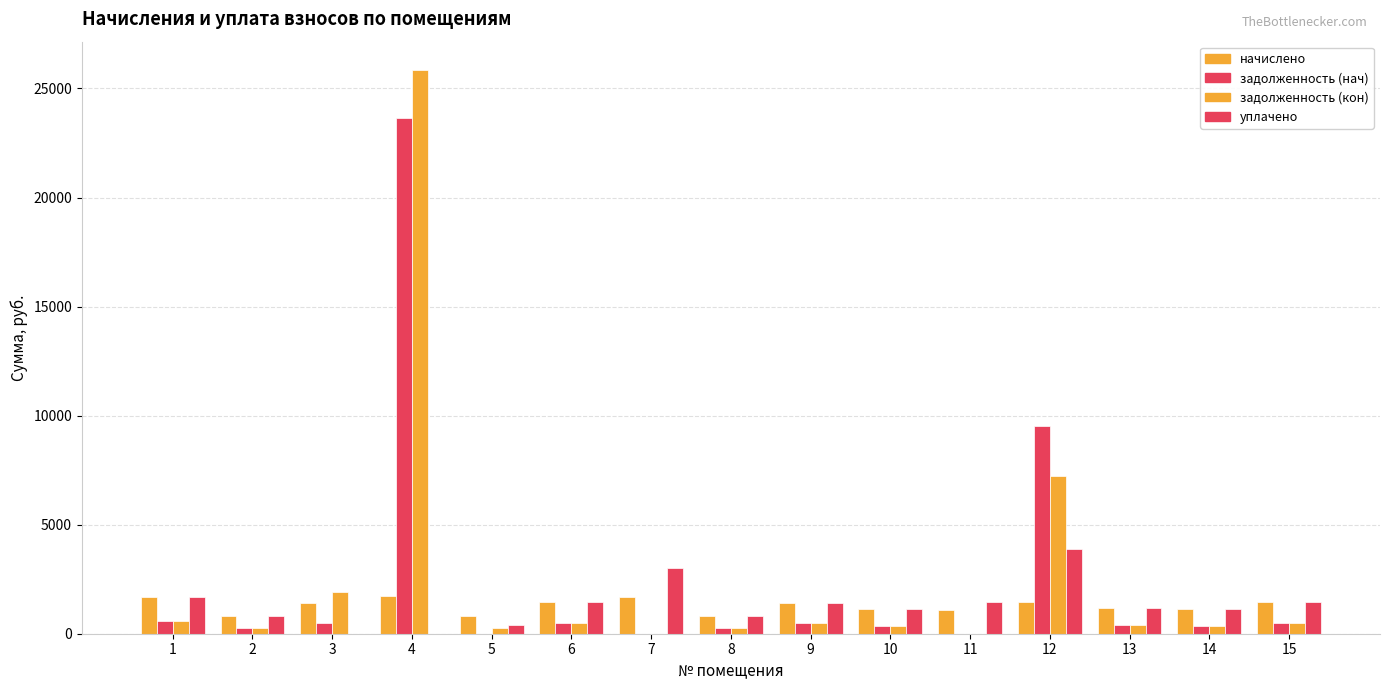

At 5, list the series in order from smallest to largest.

задолженность (нач), задолженность (кон), уплачено, начислено